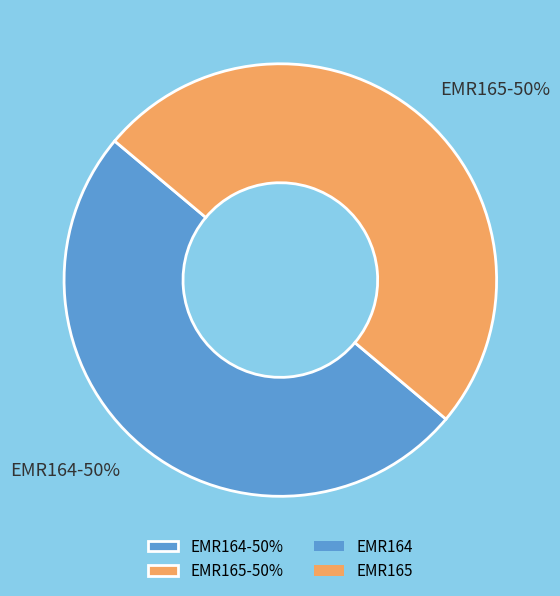

True or false: EMR165 accounts for 65% of the total.

False